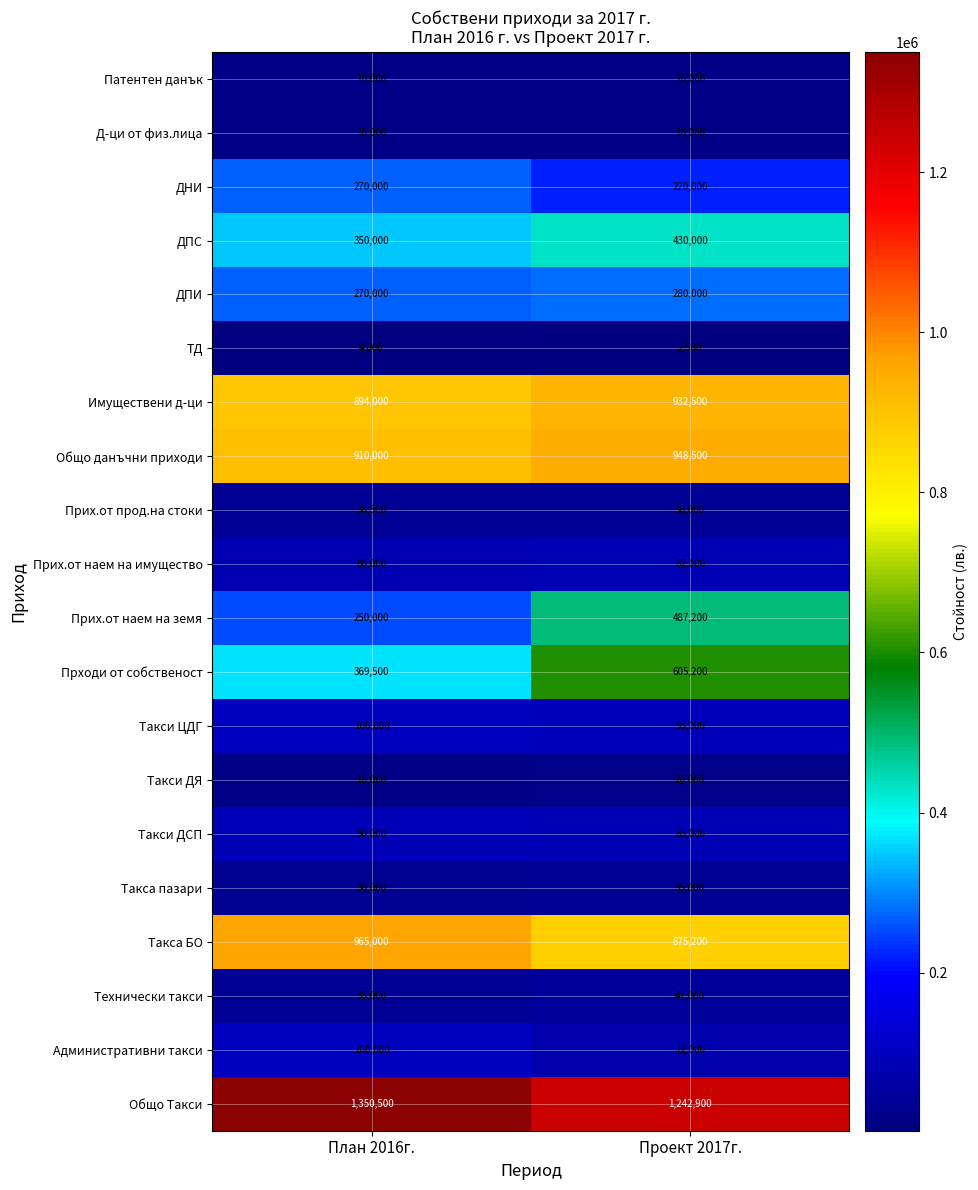

Read the Такси ДСП value at План 2016г., to the nearest 10.

90000